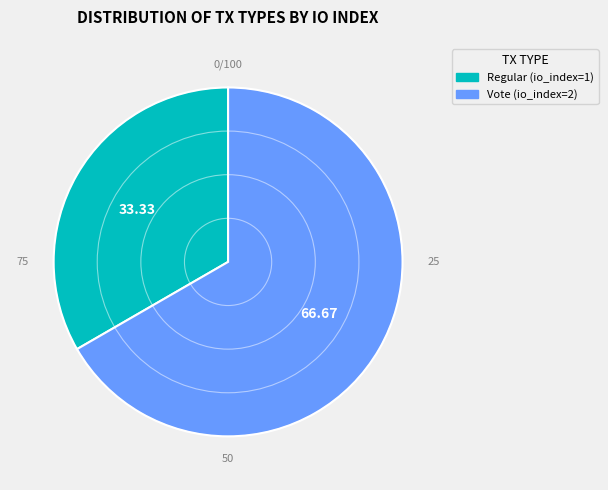

How many slices are in this pie chart?

2